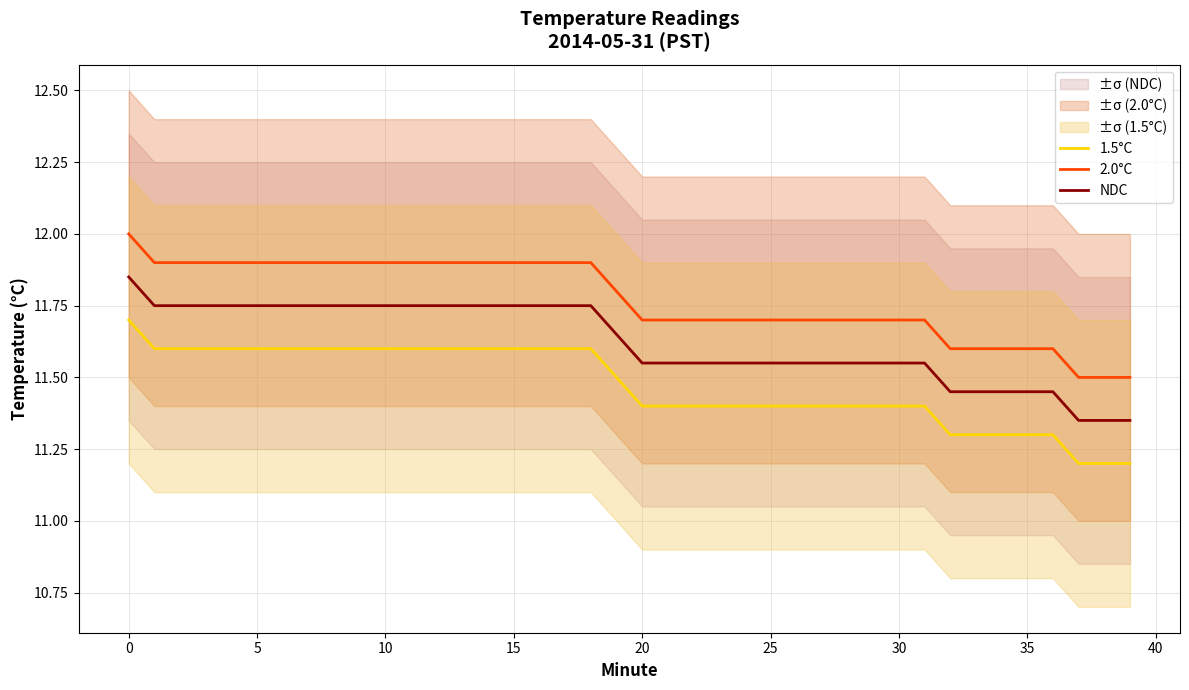

Rank the series by their average value, from lowest to highest.

1.5°C, NDC, 2.0°C